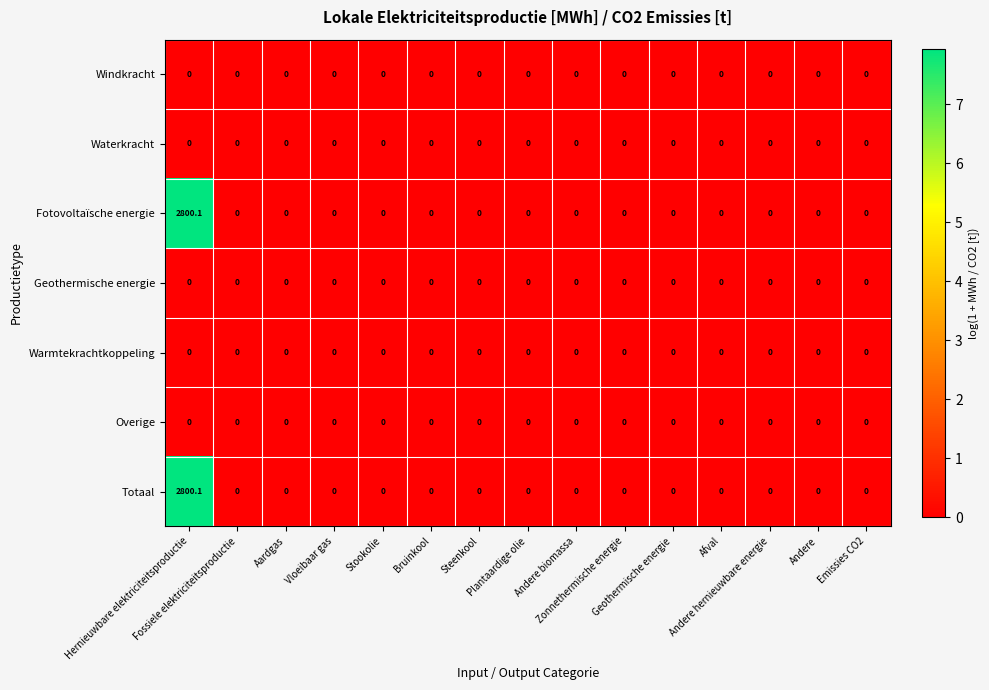

What is the greatest value displayed?

2800.1